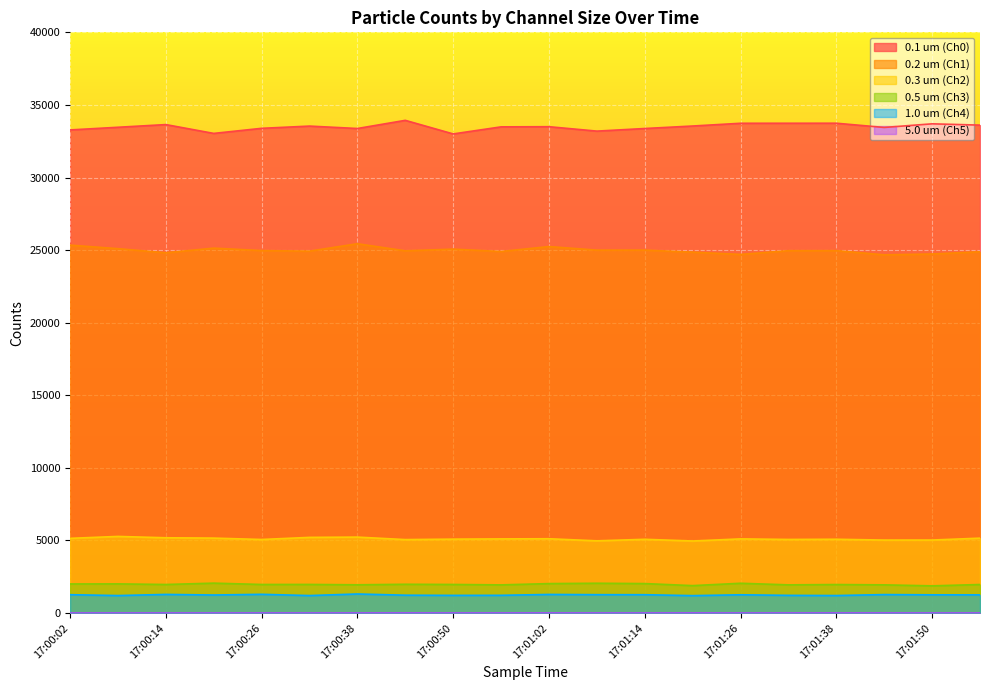

Between 17:00:02 and 17:01:32, which series saw the biggest shift?

0.1 um (Ch0)